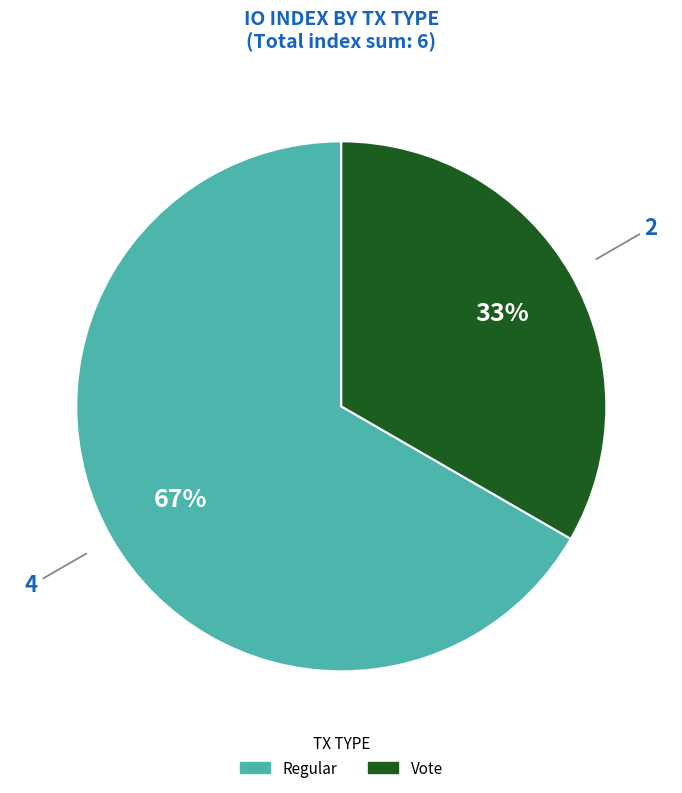

Which slice is the largest?

Regular